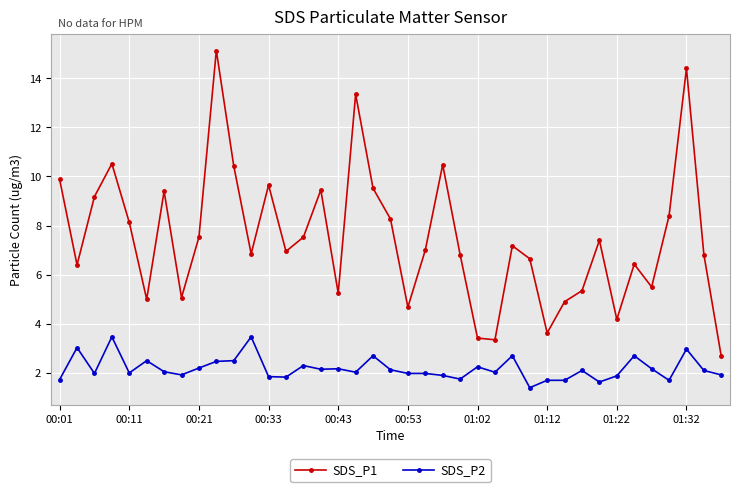

Rank the series by their maximum value, from lowest to highest.

SDS_P2, SDS_P1